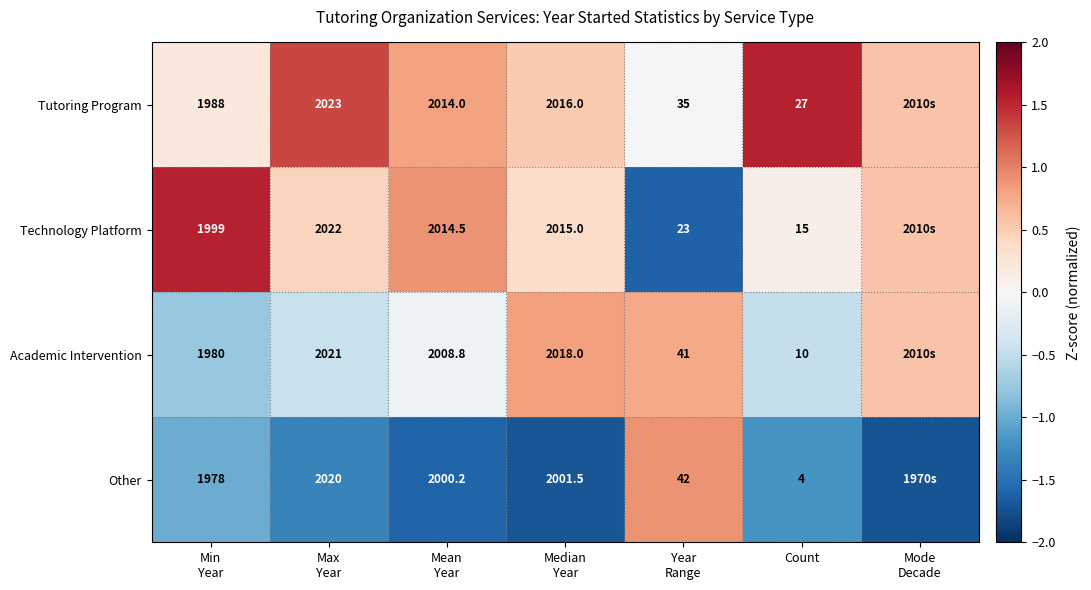

How many values in the Other series exceed -1?

2